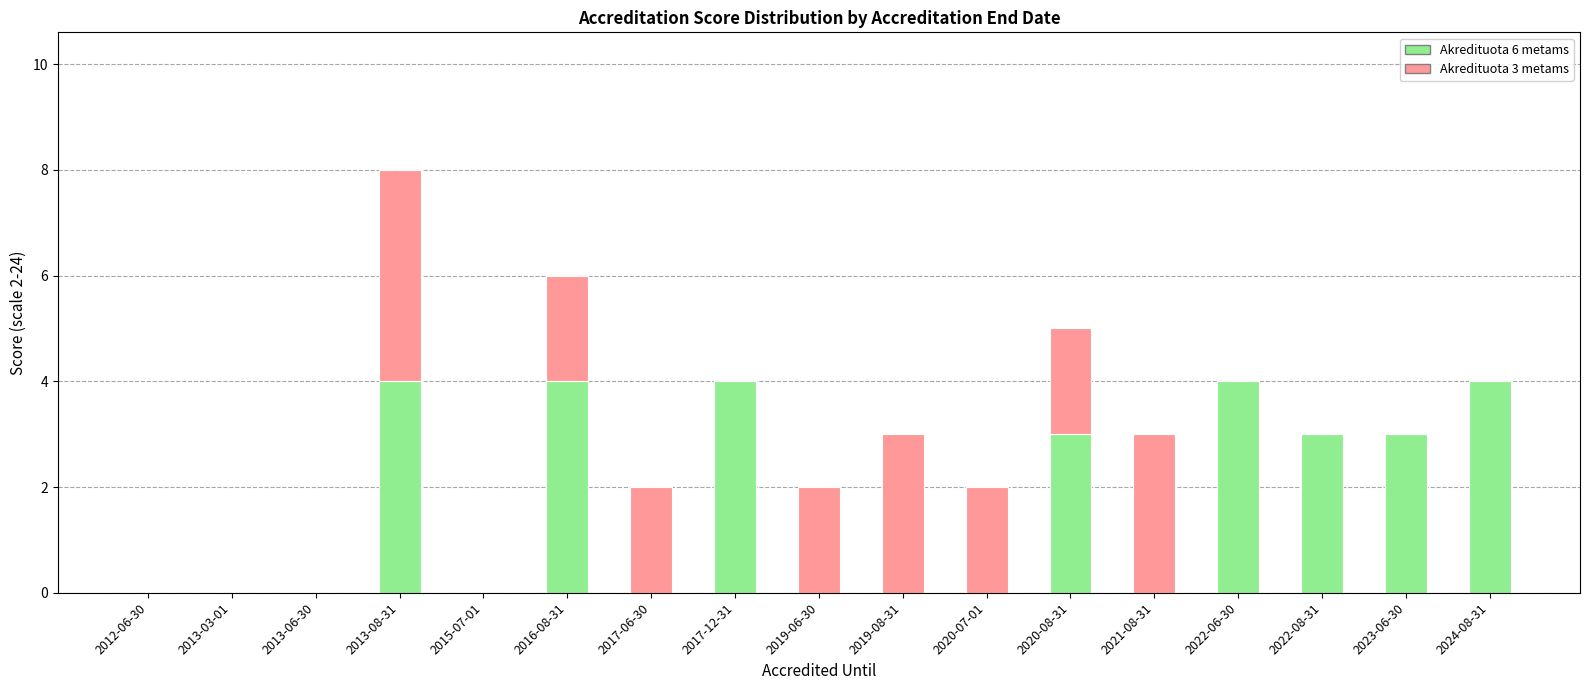

What is the approximate value of Akredituota 6 metams at 2013-08-31?

4